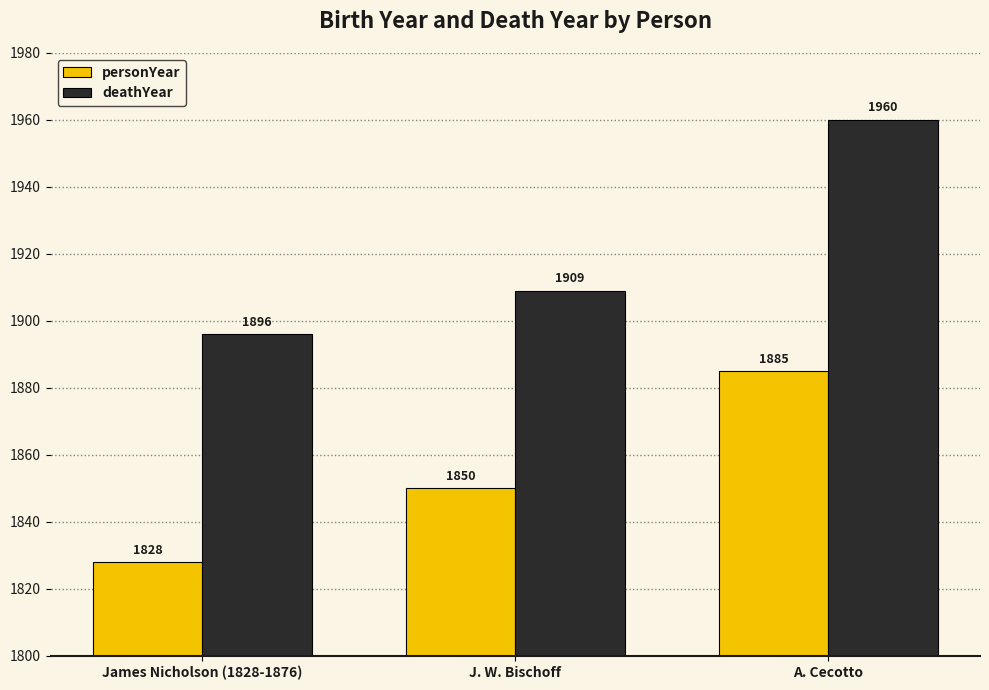

Count the number of data series in this chart.

2